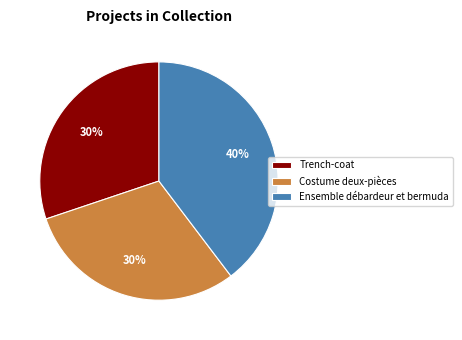

What is the ratio of the value at Ensemble débardeur et bermuda to the value at Trench-coat?

1.3